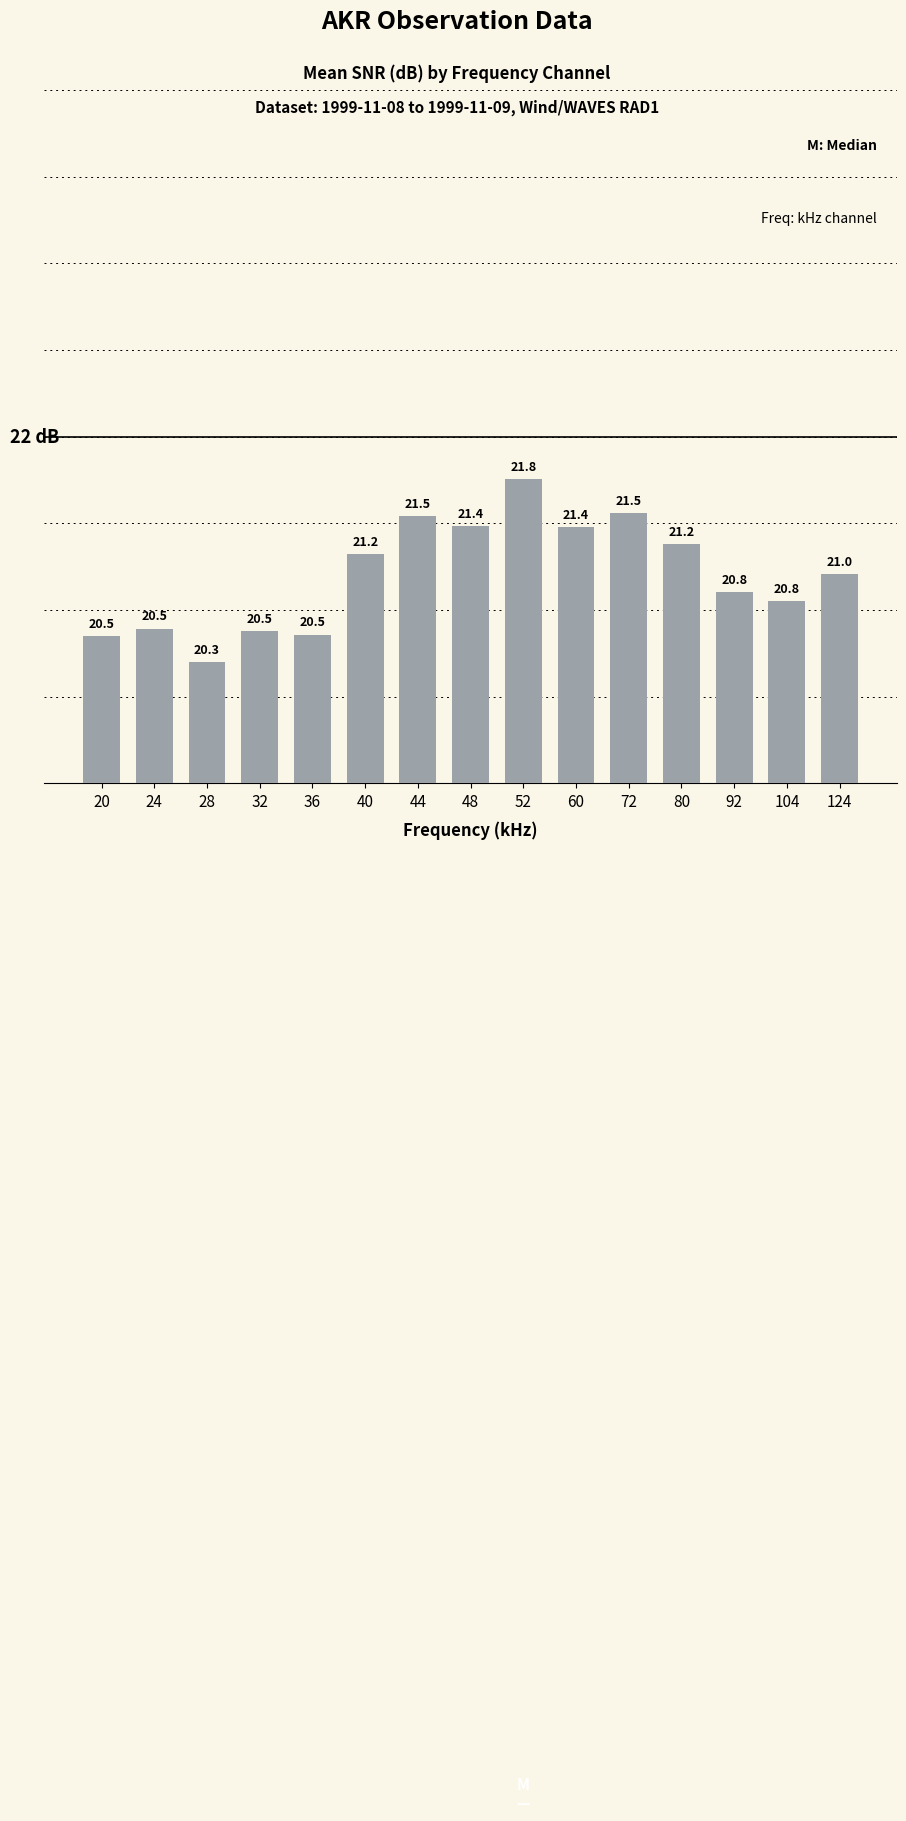

Reading left to right, extract all data points from this chart.

20=20.5	24=20.5	28=20.3	32=20.5	36=20.5	40=21.2	44=21.5	48=21.4	52=21.8	60=21.4	72=21.5	80=21.2	92=20.8	104=20.8	124=21.0